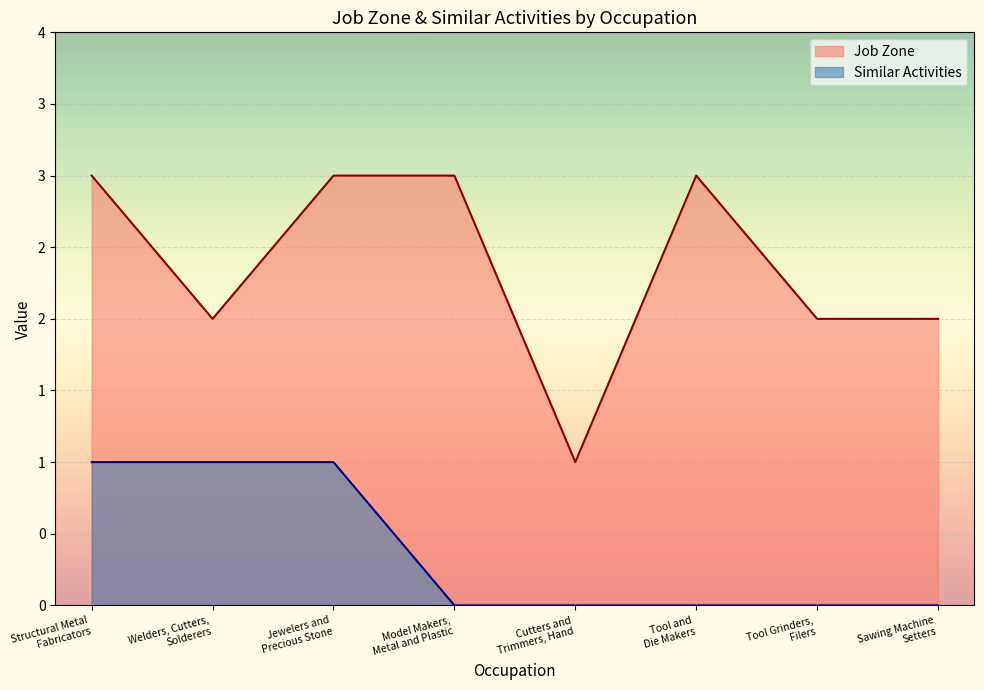

What is the maximum value for Job Zone?

3